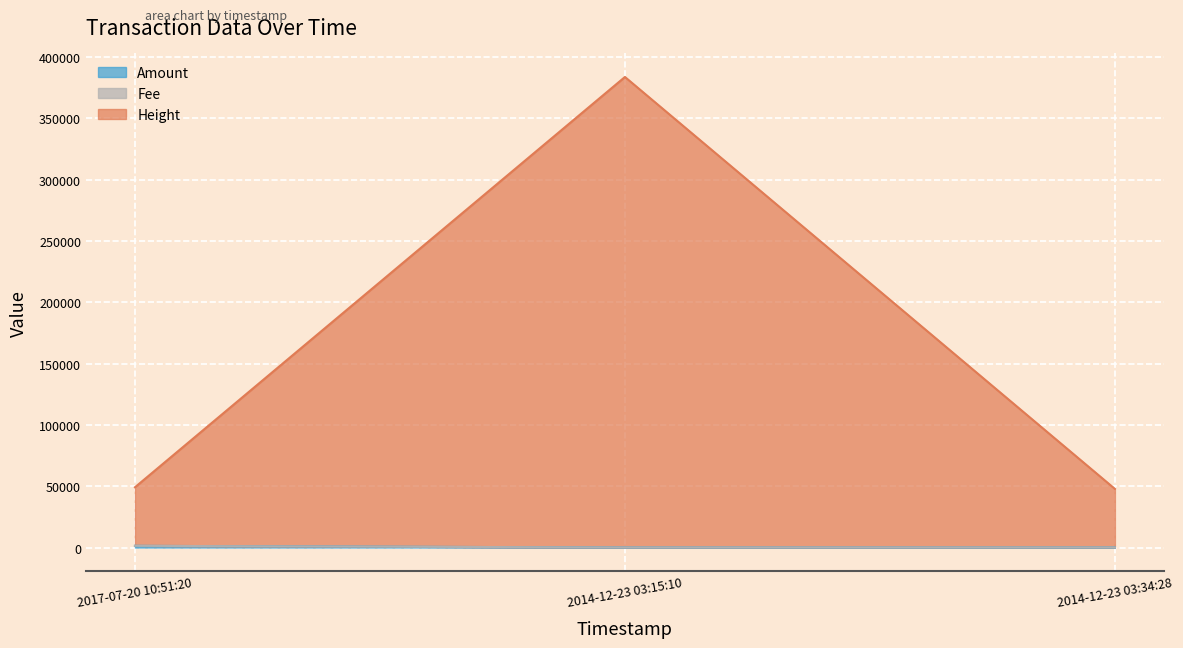

Rank the series at 2014-12-23 03:15:10 from highest to lowest value.

Height, Fee, Amount